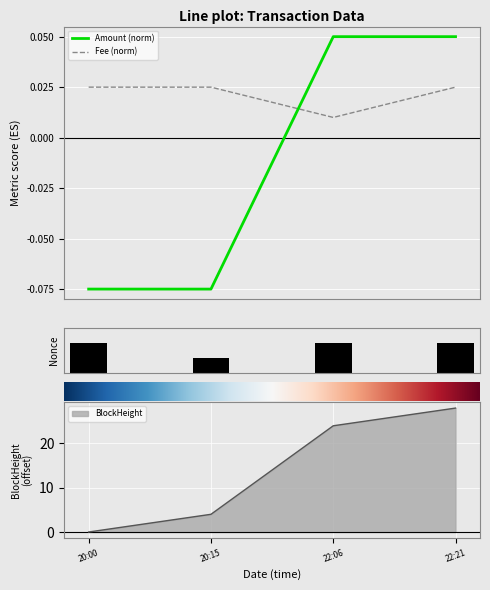

Count the number of data series in this chart.

2